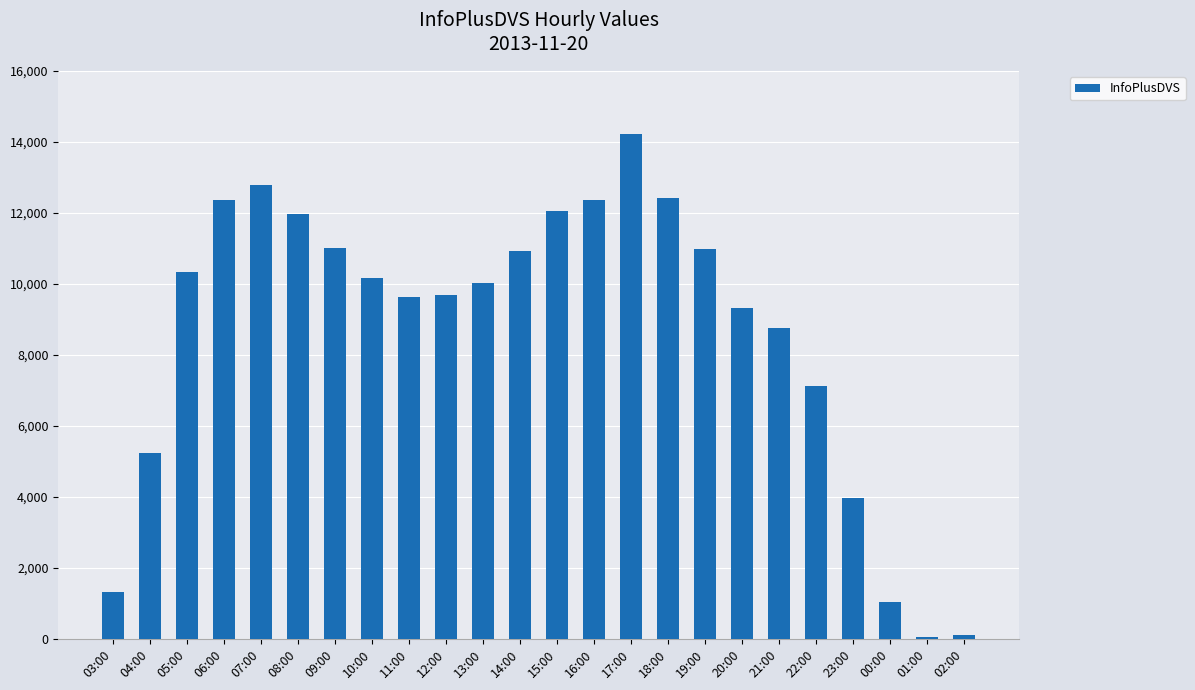

What is the difference between the maximum and minimum values?

14162